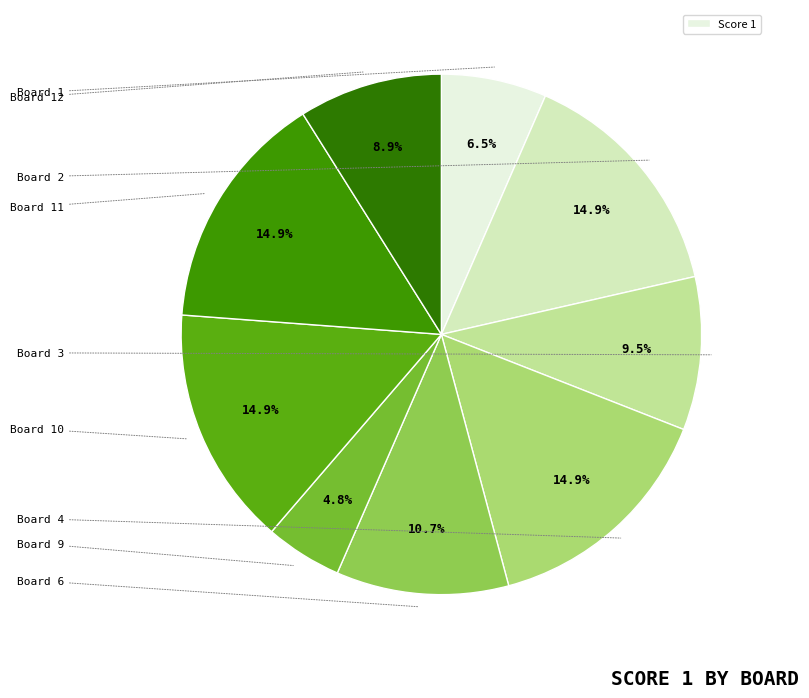

How many segments does this pie chart have?

9